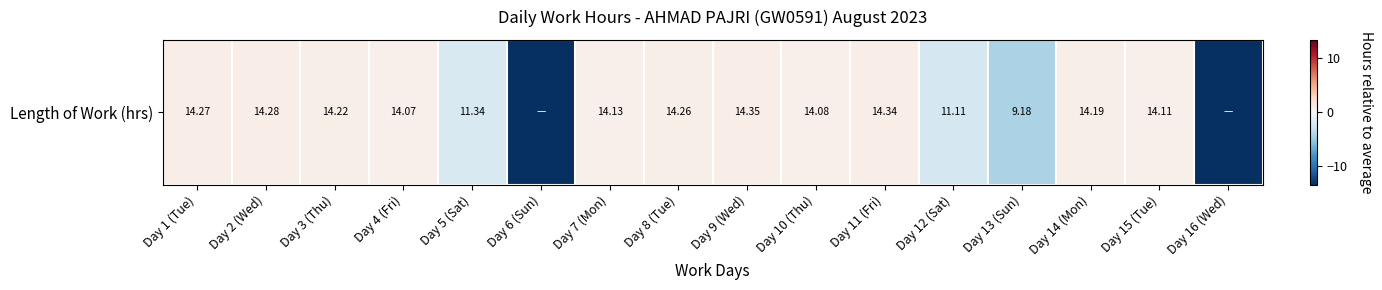

Reading right to left, extract all data points from this chart.

Day 16 (Wed)=-13.4	Day 15 (Tue)=0.7	Day 14 (Mon)=0.8	Day 13 (Sun)=-4.2	Day 12 (Sat)=-2.3	Day 11 (Fri)=0.9	Day 10 (Thu)=0.7	Day 9 (Wed)=0.9	Day 8 (Tue)=0.8	Day 7 (Mon)=0.7	Day 6 (Sun)=-13.4	Day 5 (Sat)=-2.1	Day 4 (Fri)=0.6	Day 3 (Thu)=0.8	Day 2 (Wed)=0.9	Day 1 (Tue)=0.8